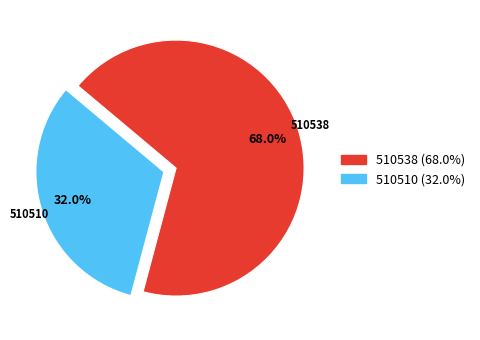

To the nearest percent, what is the difference between the largest and smallest slice percentages?

36%